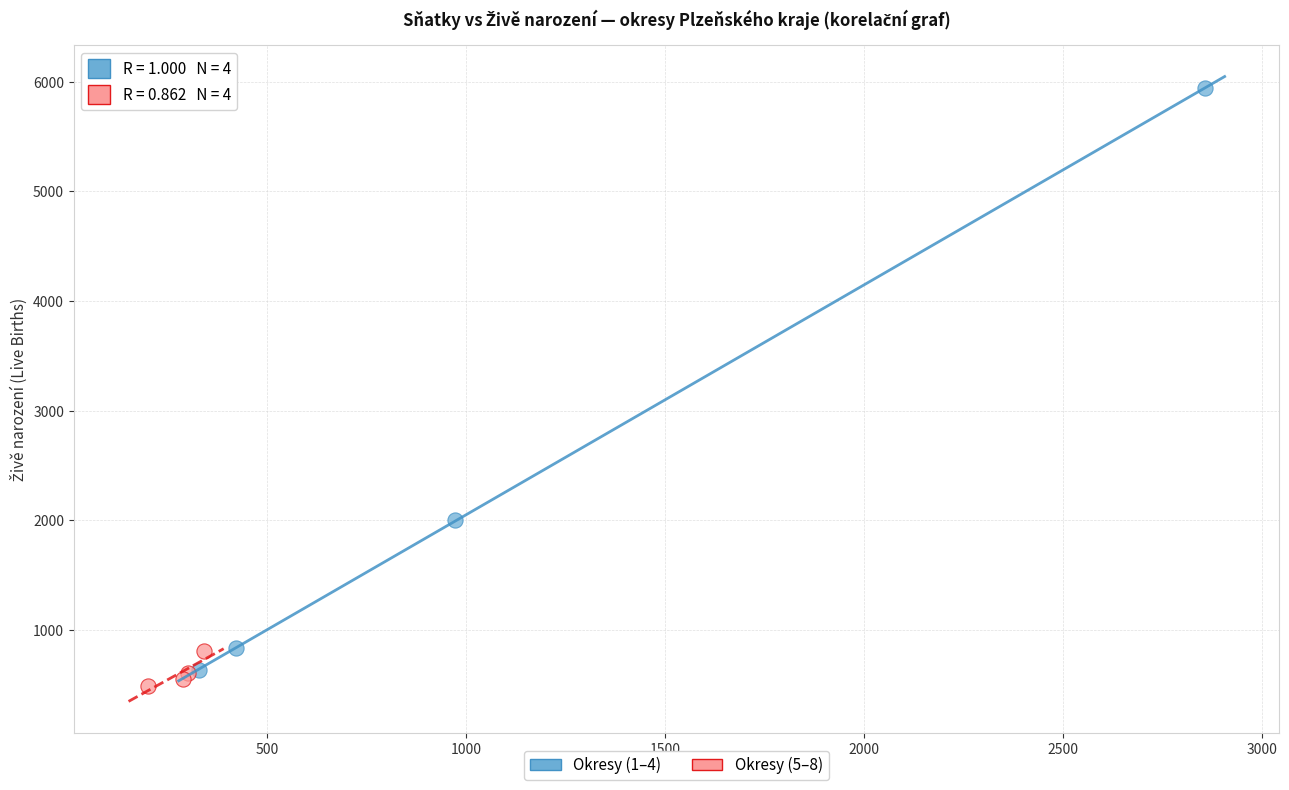

Which series has the widest spread of Y values?

Okresy (1–4)